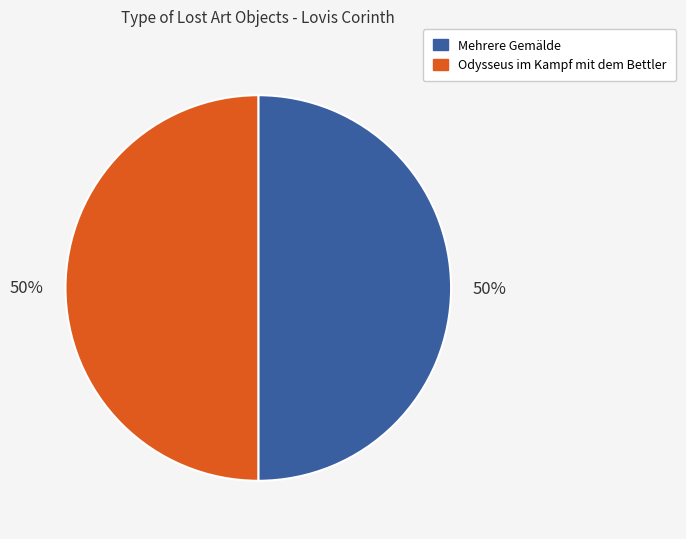

To the nearest percent, what is the combined percentage of Odysseus im Kampf mit dem Bettler and Mehrere Gemälde?

100%